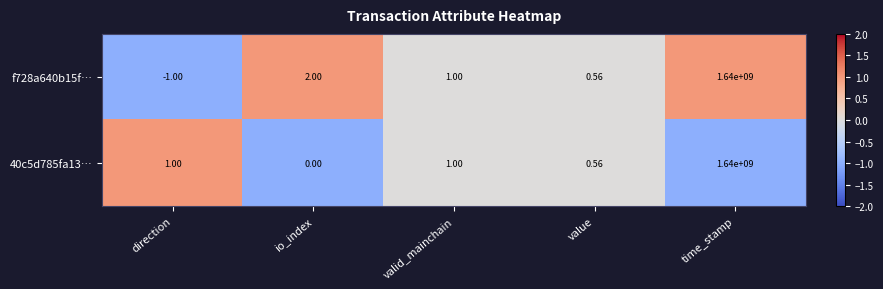

Which label corresponds to the largest value in the chart?

time_stamp